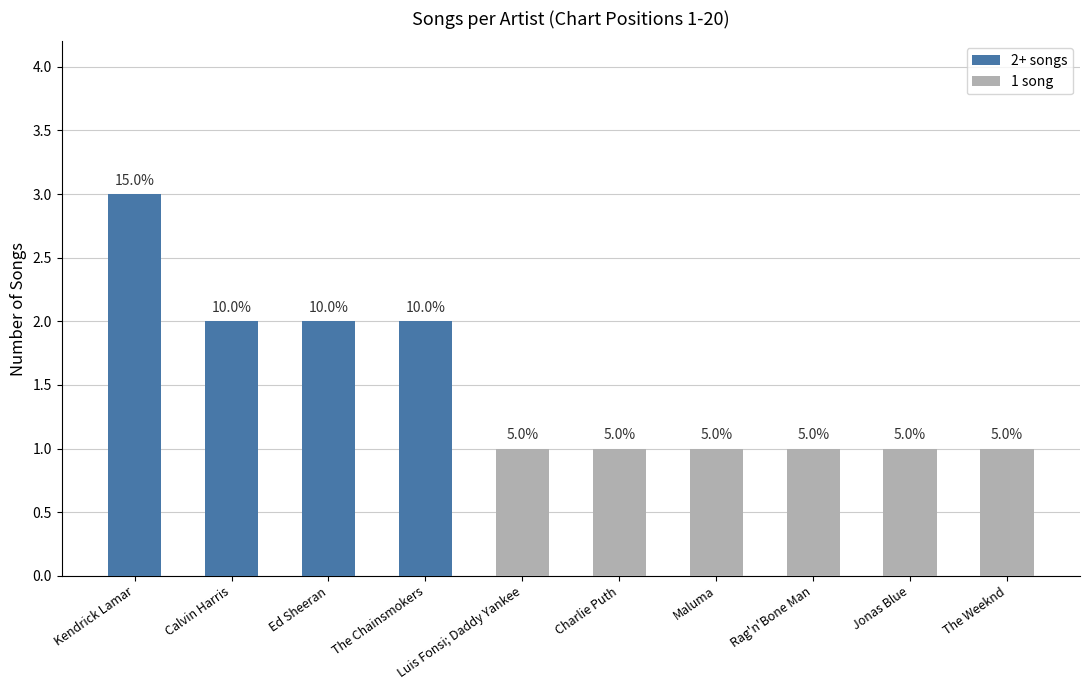

What is the label of the 7th bar from the left?

Maluma